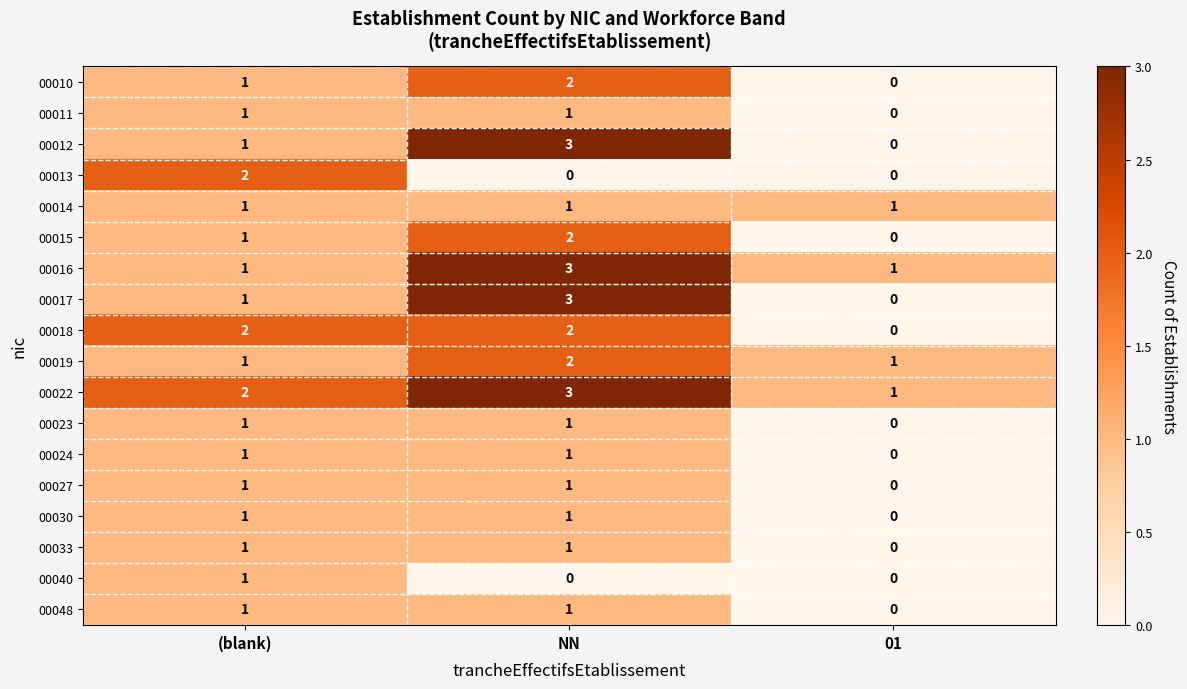

Is it true that 00022 equals 2 at (blank)?

True